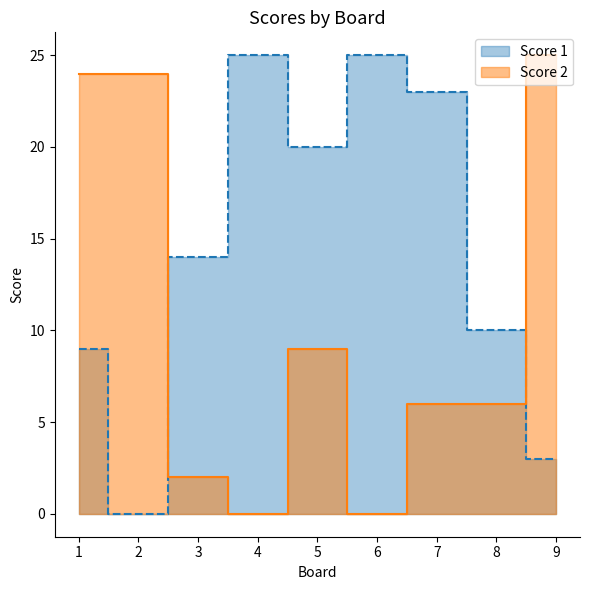

How many interior local valleys does the Score 1 series have?

2